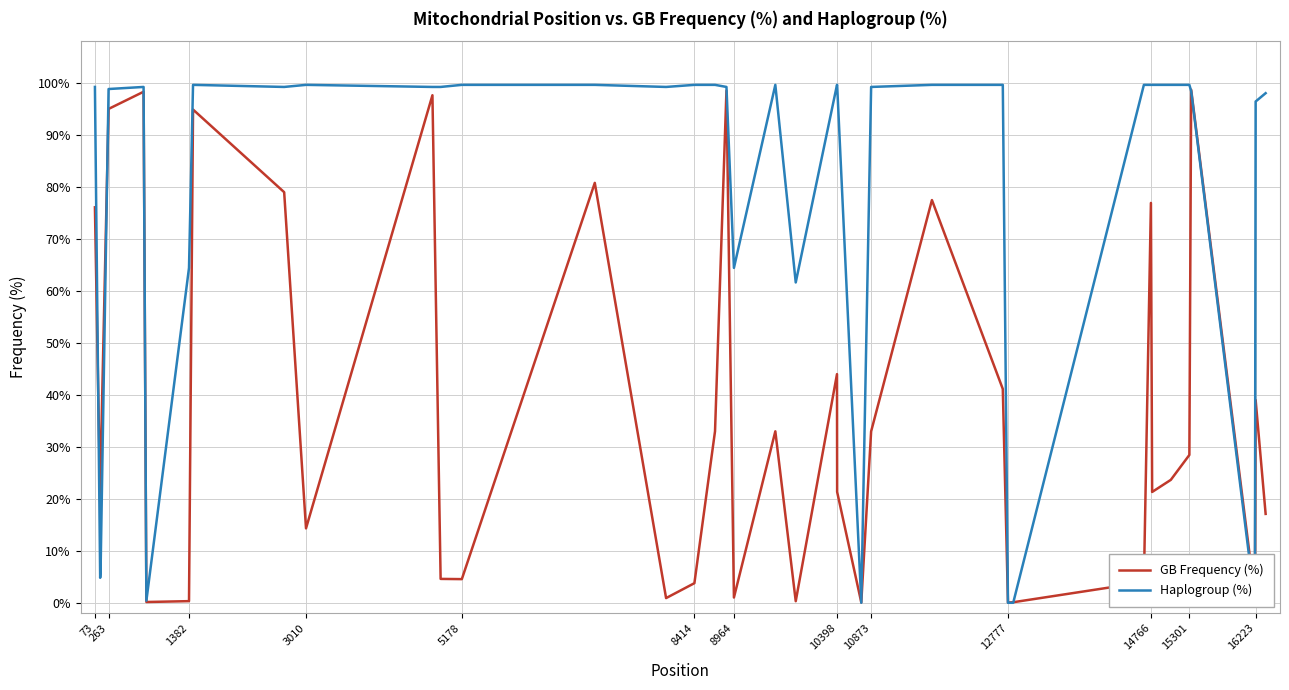

How many distinct data groups are displayed?

2